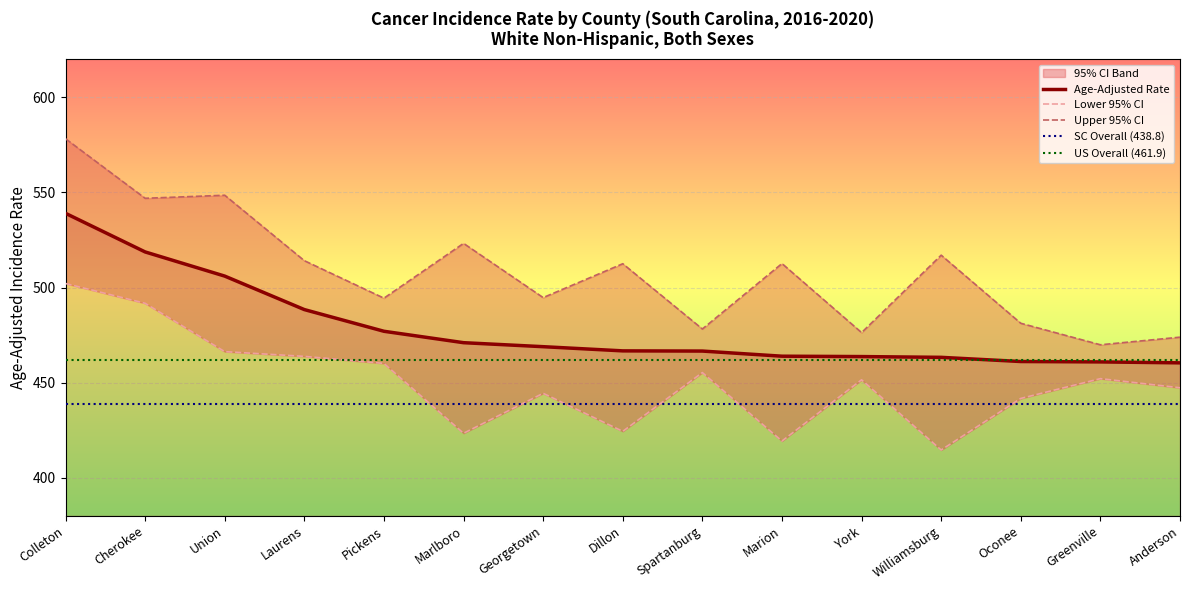

Which has a higher value, Spartanburg or Williamsburg?

Spartanburg